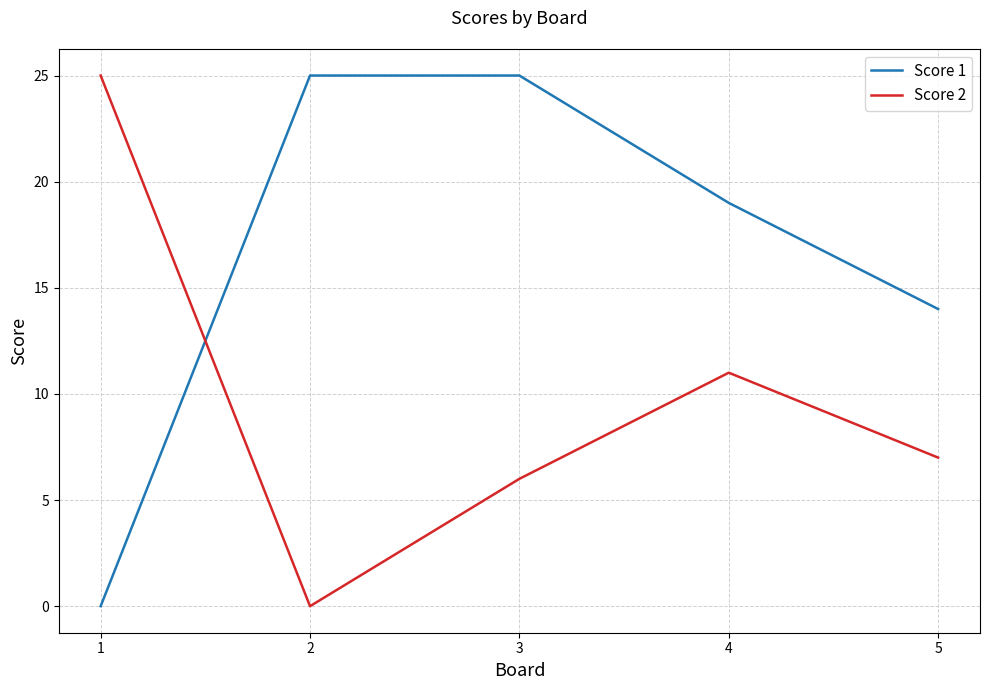

At which label does Score 1 reach its minimum?

1